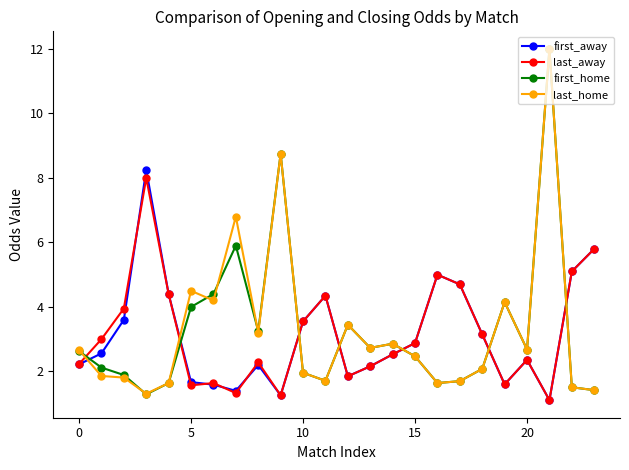

What is the value of the last_away point at the 22nd from the left?

1.1